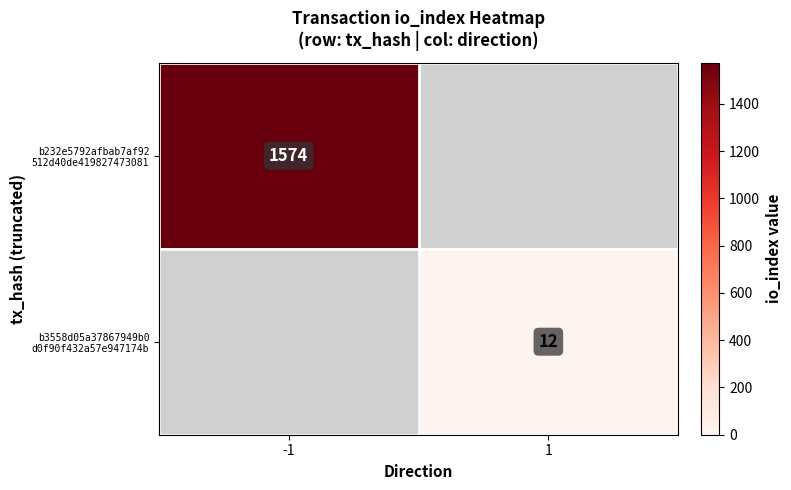

Is it true that b232e5792afbab7af92 512d40de419827473081 equals 1574.0 at -1?

True